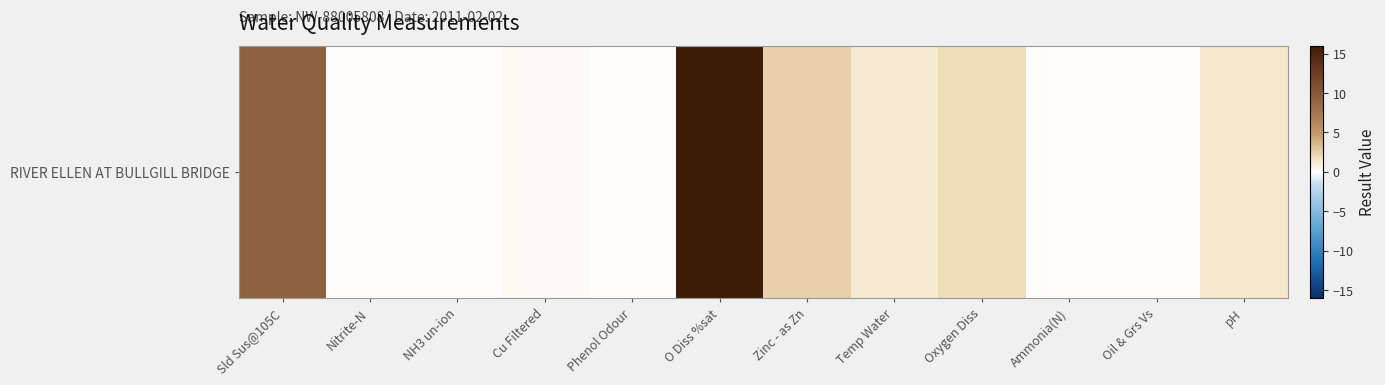

Where does the data first go above 1?

Sld Sus@105C